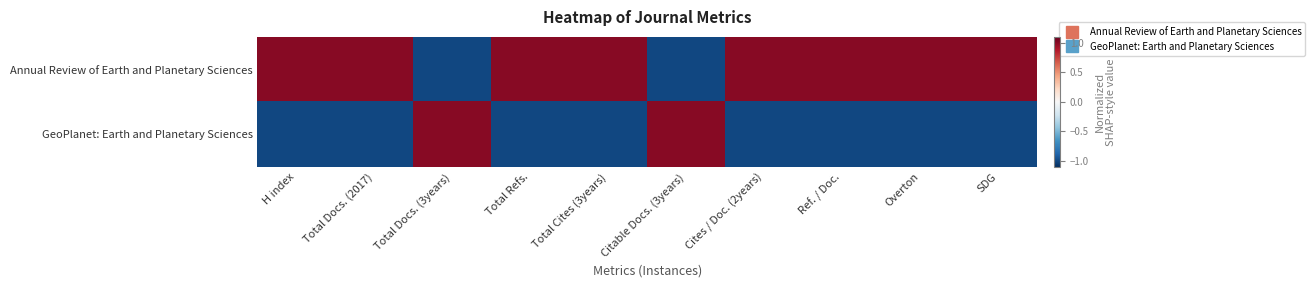

Reading left to right, transcribe all the data shown in this chart.

Annual Review of Earth and Planetary Sciences: H index=1.0	Total Docs. (2017)=1.0	Total Docs. (3years)=-1.0	Total Refs.=1.0	Total Cites (3years)=1.0	Citable Docs. (3years)=-1.0	Cites / Doc. (2years)=1.0	Ref. / Doc.=1.0	Overton=1.0	SDG=1.0
GeoPlanet: Earth and Planetary Sciences: H index=-1.0	Total Docs. (2017)=-1.0	Total Docs. (3years)=1.0	Total Refs.=-1.0	Total Cites (3years)=-1.0	Citable Docs. (3years)=1.0	Cites / Doc. (2years)=-1.0	Ref. / Doc.=-1.0	Overton=-1.0	SDG=-1.0